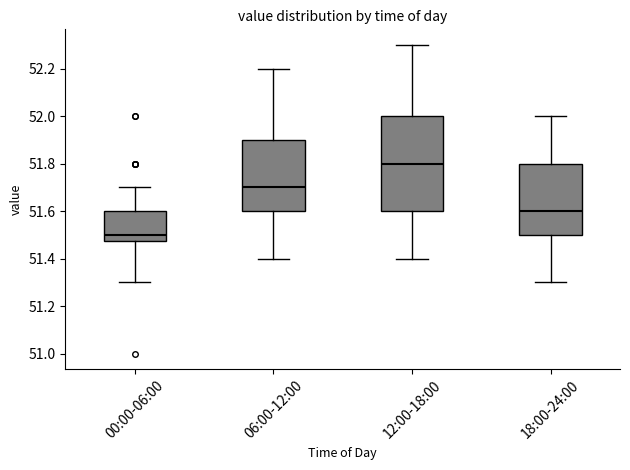

Which box has the lowest median line?

00:00-06:00